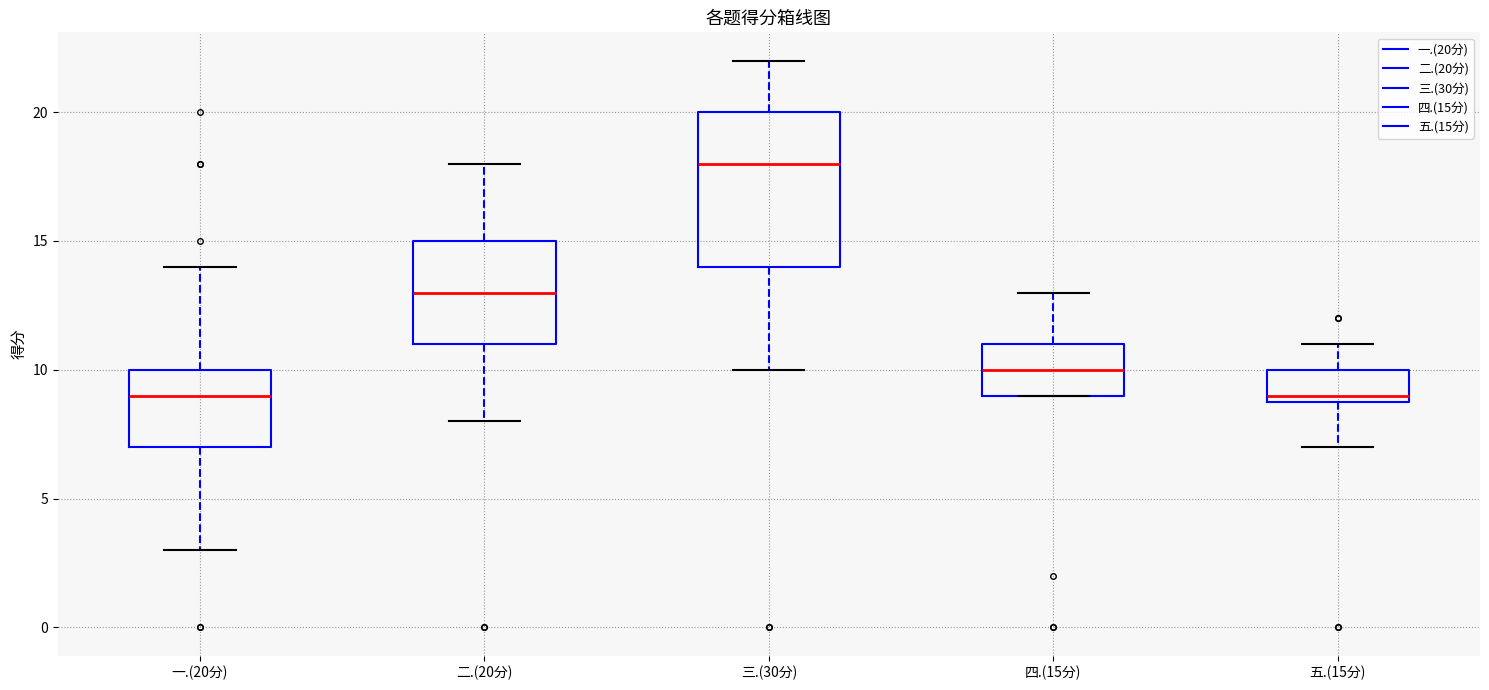

Which box is the tallest, from its lower edge to its upper edge?

三.(30分)